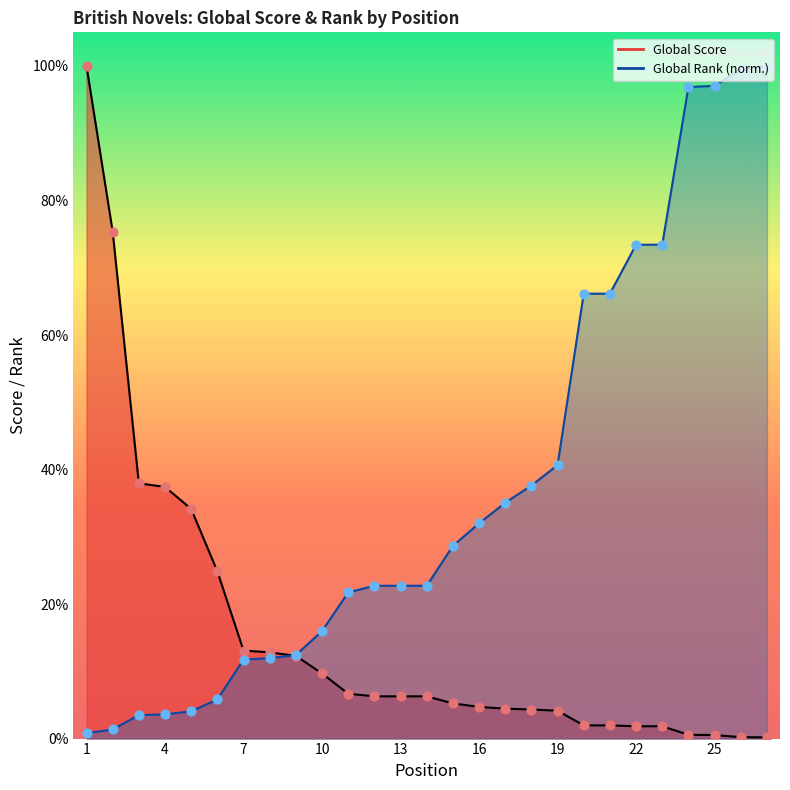

At how many categories does at least one series exceed 585?

18